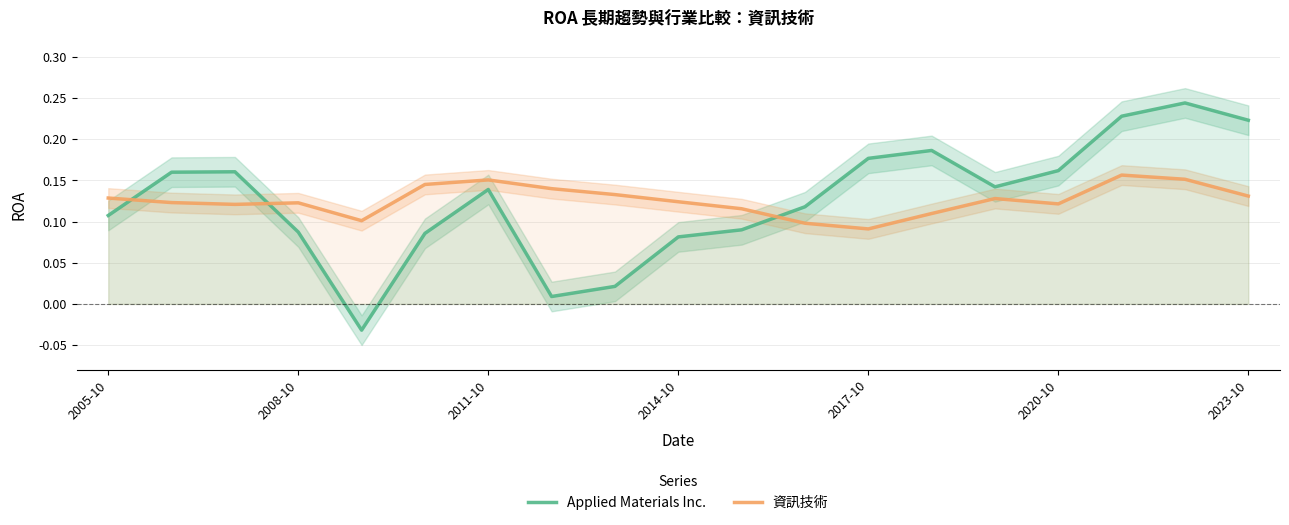

What is the approximate value of Applied Materials Inc. at 16?

0.2